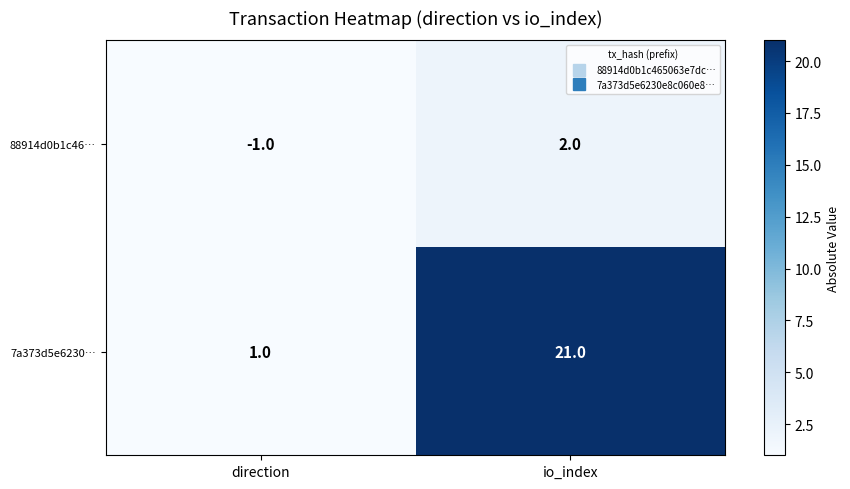

At which label is 88914d0b1c46… closest to 0?

direction